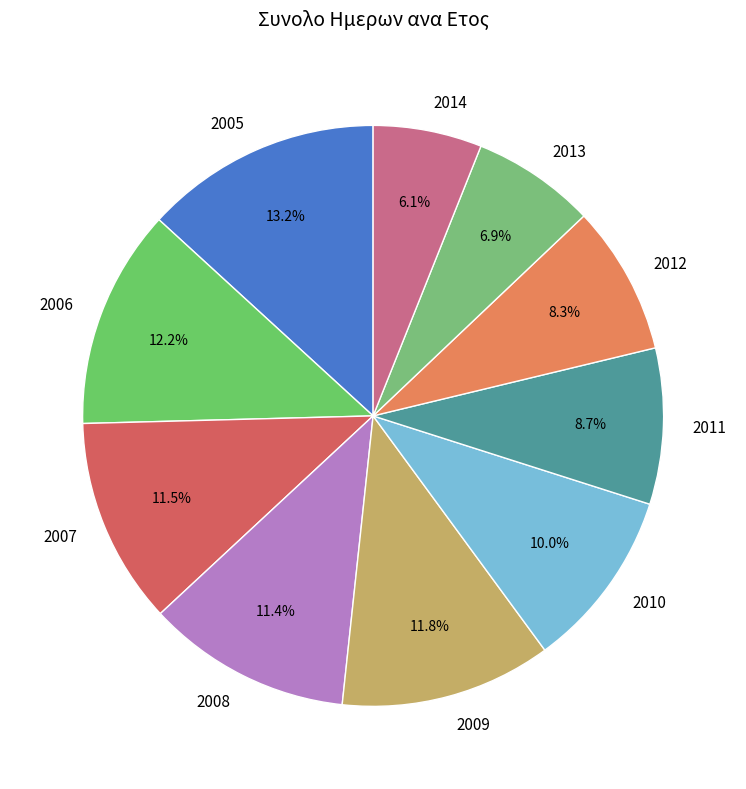

Does 2011 represent more than half of the total?

No